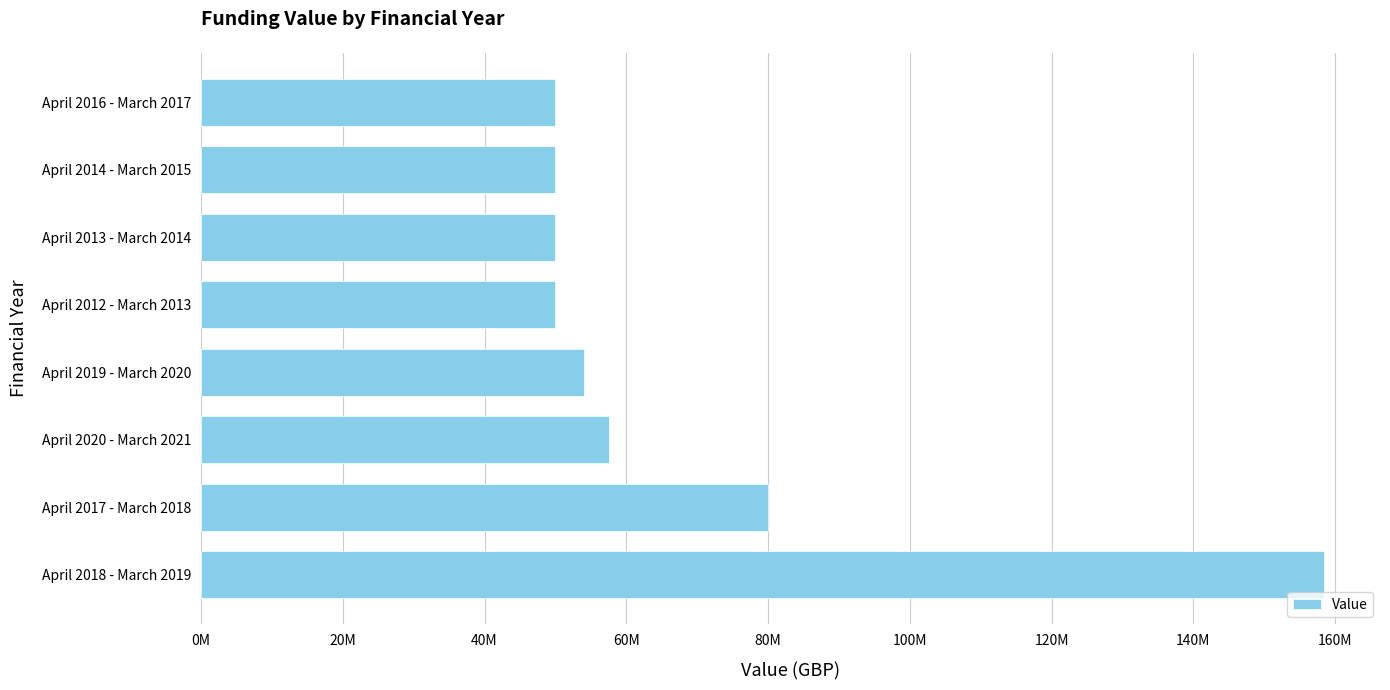

Are the bars horizontal?

Yes